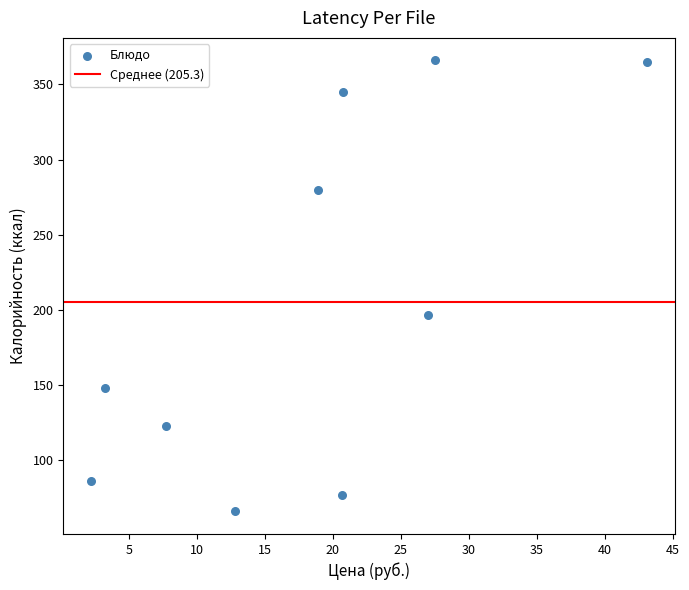

What Y value in the scatter plot is closest to 216?

197